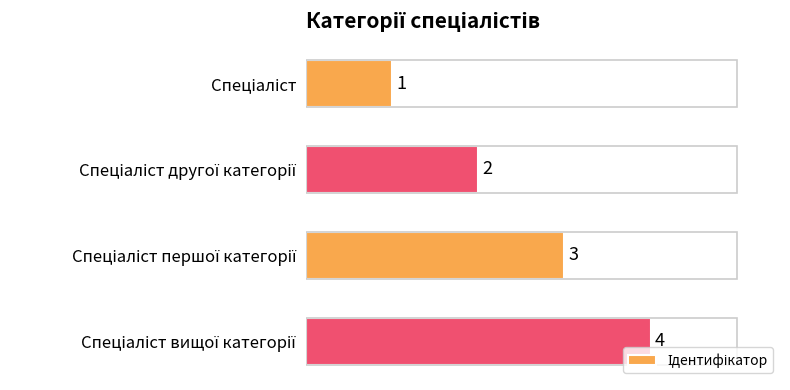

What is the value of the 1st bar from the top?

1